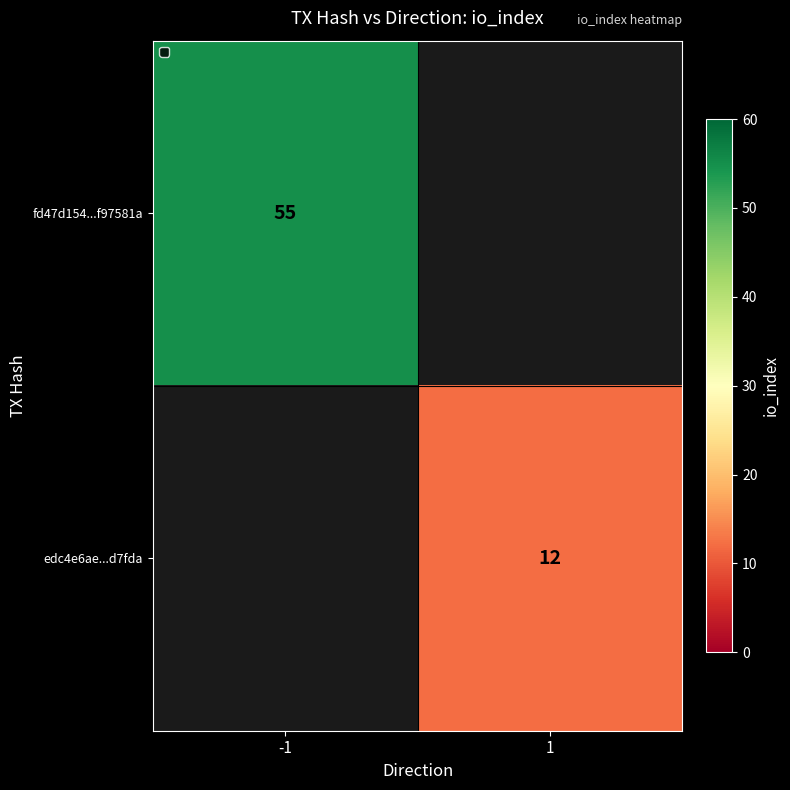

Is it true that fd47d154...f97581a equals 24 at -1?

False